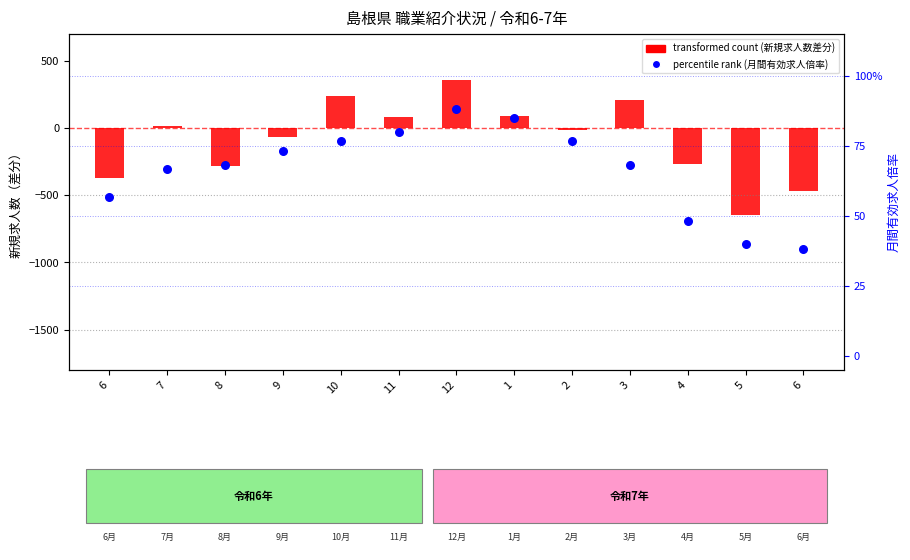

Is the value of percentile rank (月間有効求人倍率) at 2 greater than the value of transformed count (新規求人数) at 7?

Yes